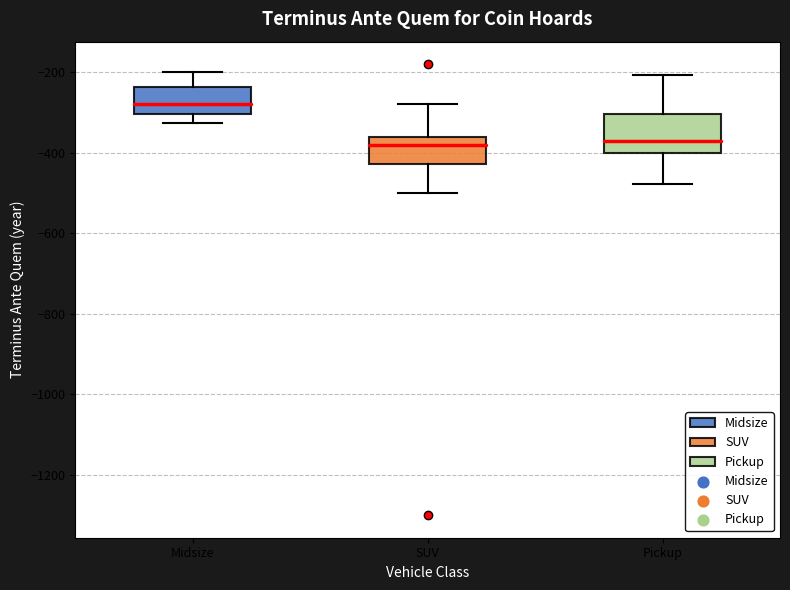

Reading left to right, read every box against the y-axis: the position of its median line, the range the box covers, and the ends of its whiskers. The values are not printed on the chart, so give them approximately, as read against the axis.

Midsize: median -280, box -300 to -240, whiskers -320 to -200
SUV: median -380, box -420 to -360, whiskers -500 to -280
Pickup: median -360, box -400 to -300, whiskers -480 to -200